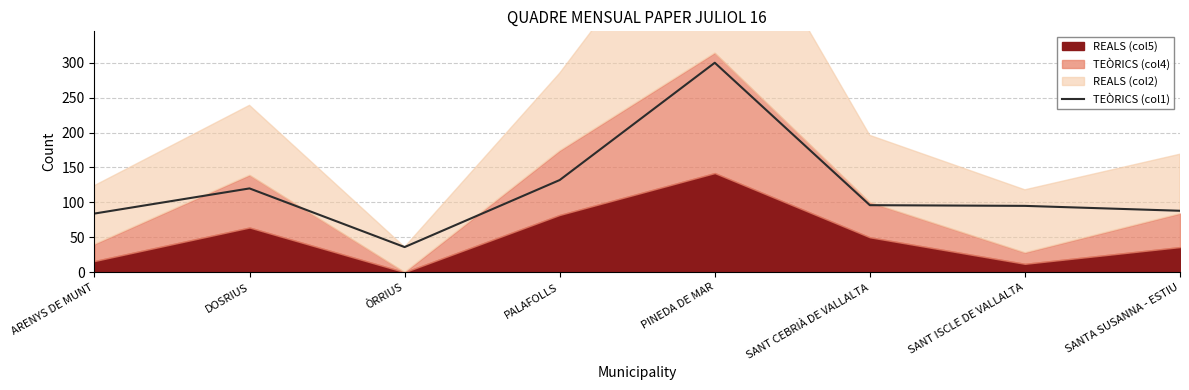

At which label does the data first exceed 96?

DOSRIUS